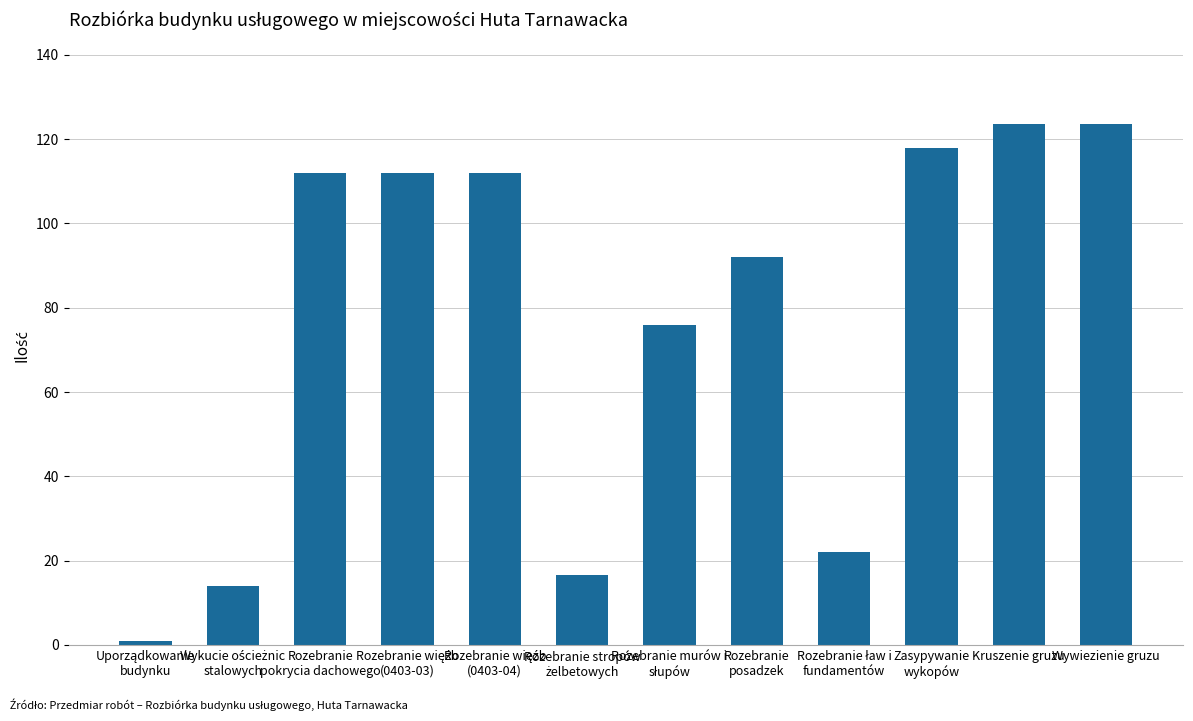

What is the difference between the maximum and minimum values?

122.7